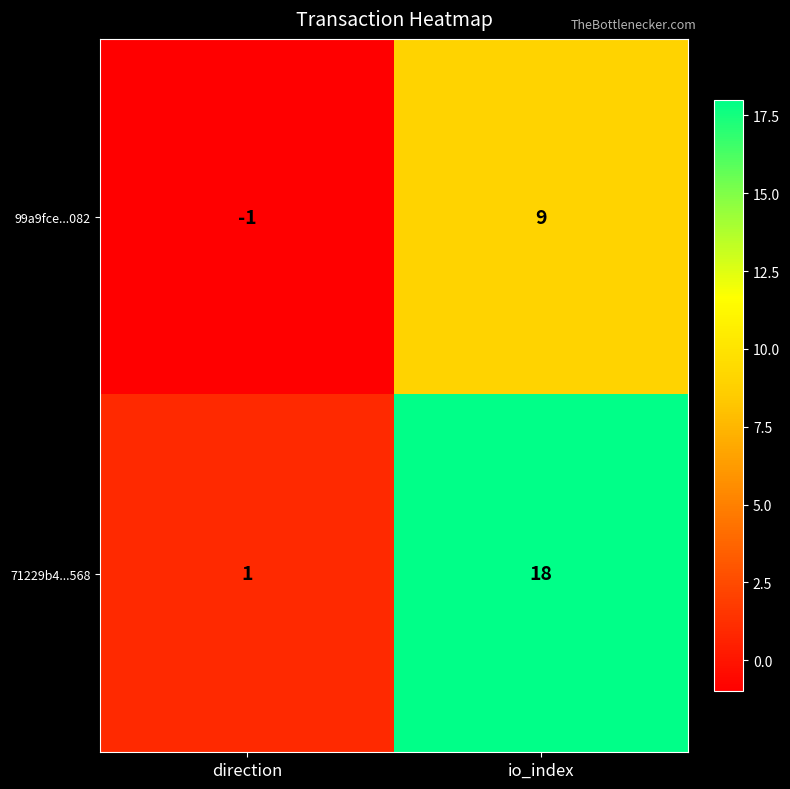

What is the approximate value of 71229b4...568 at io_index, to the nearest 10?

20